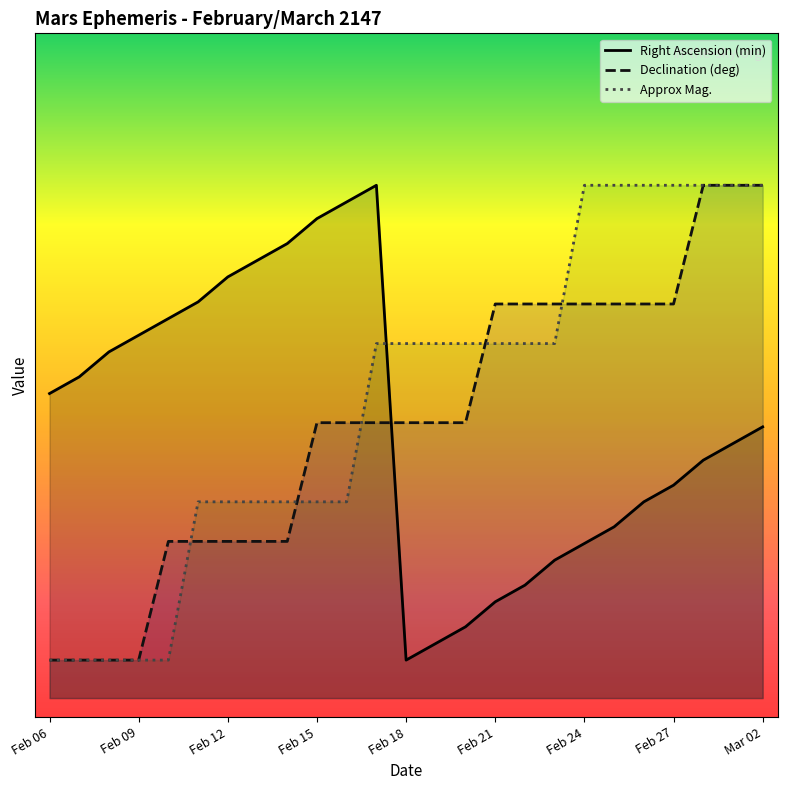

Reading left to right, list all the values displayed in this chart.

Right Ascension (min): 1.6	1.7	1.8	1.9	2.0	2.1	2.2	2.3	2.4	2.5	2.6	2.7	0.2	0.3	0.4	0.5	0.6	0.7	0.8	0.9	1.0	1.1	1.3	1.3	1.4
Declination (deg): 0.2	0.2	0.2	0.2	0.8	0.8	0.8	0.8	0.8	1.4	1.4	1.4	1.4	1.4	1.4	2.1	2.1	2.1	2.1	2.1	2.1	2.1	2.7	2.7	2.7
Approx Mag.: 0.2	0.2	0.2	0.2	0.2	1.0	1.0	1.0	1.0	1.0	1.0	1.9	1.9	1.9	1.9	1.9	1.9	1.9	2.7	2.7	2.7	2.7	2.7	2.7	2.7